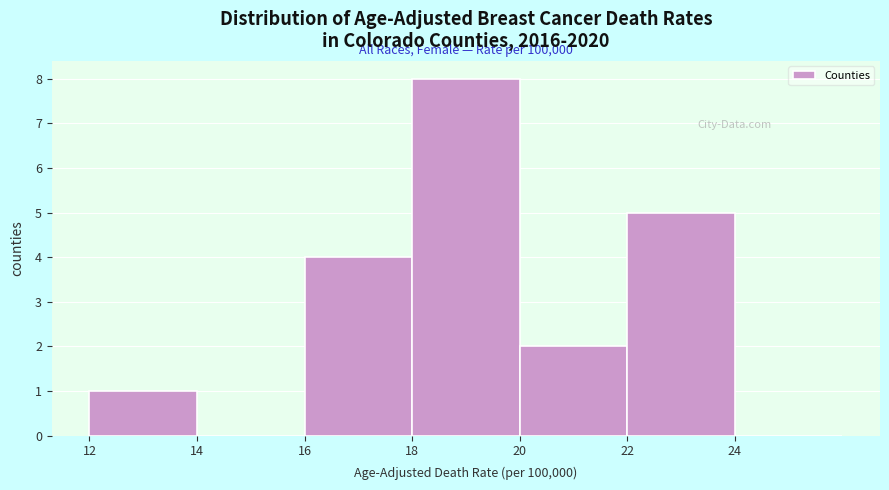

Over which range of the x-axis is the bar tallest?

18 to 20